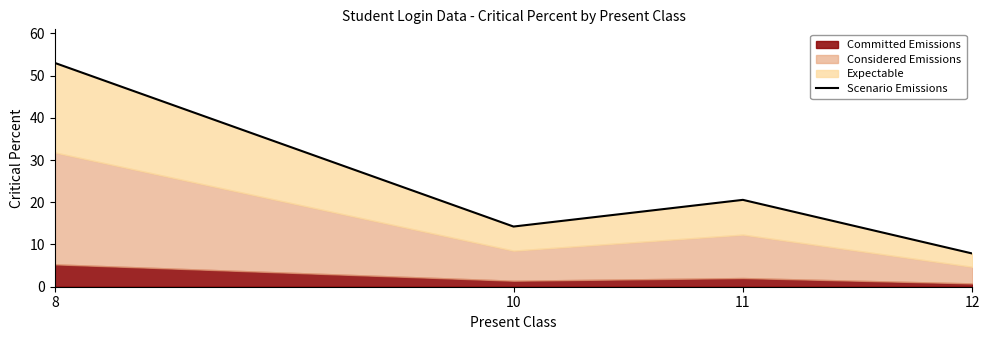

Where is the first local maximum?

11